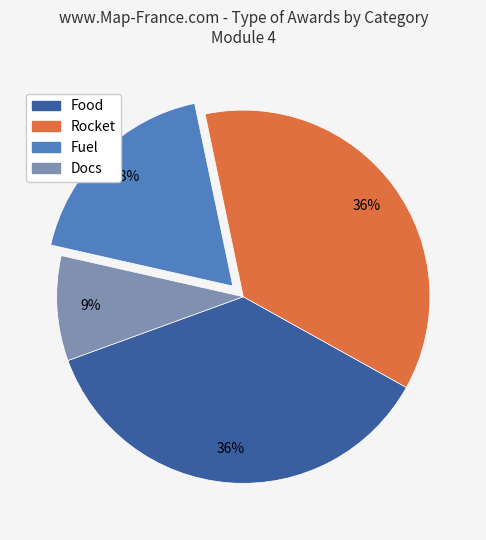

Does any single category account for the majority?

No